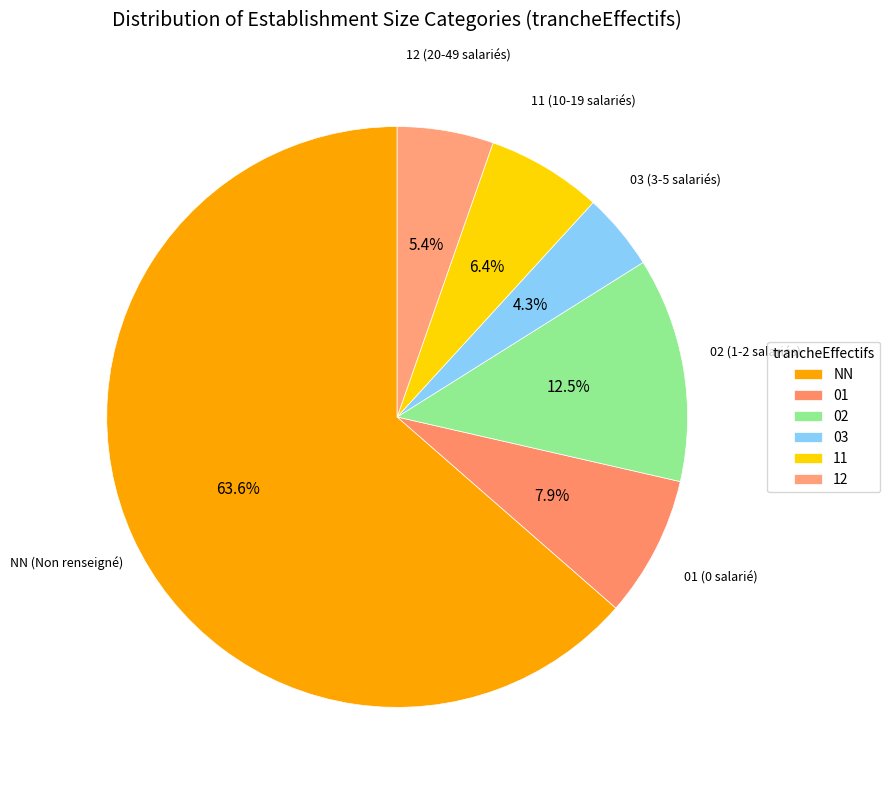

To the nearest percent, what portion does NN represent?

64%